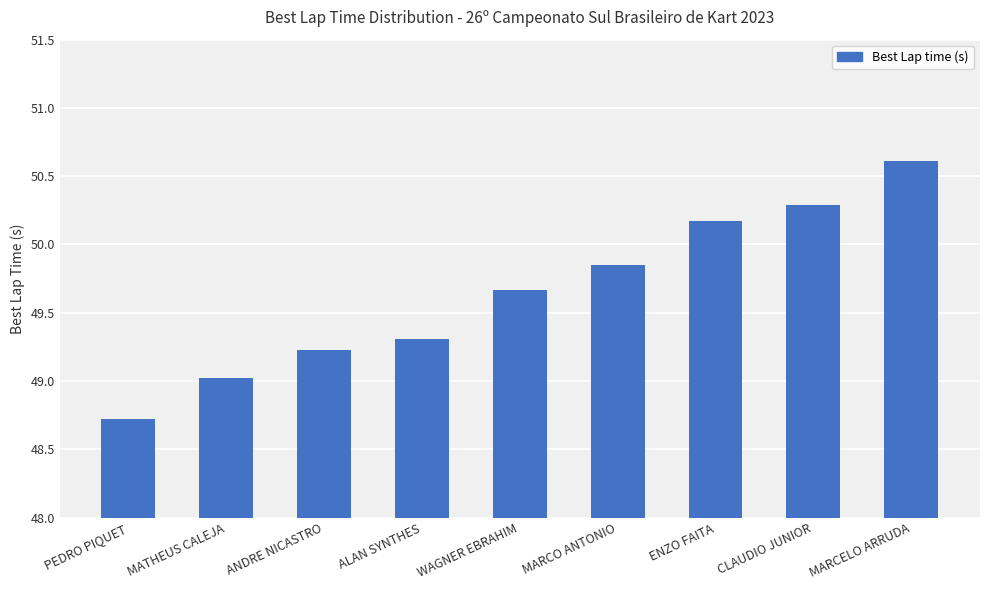

What position from the right is CLAUDIO JUNIOR?

2